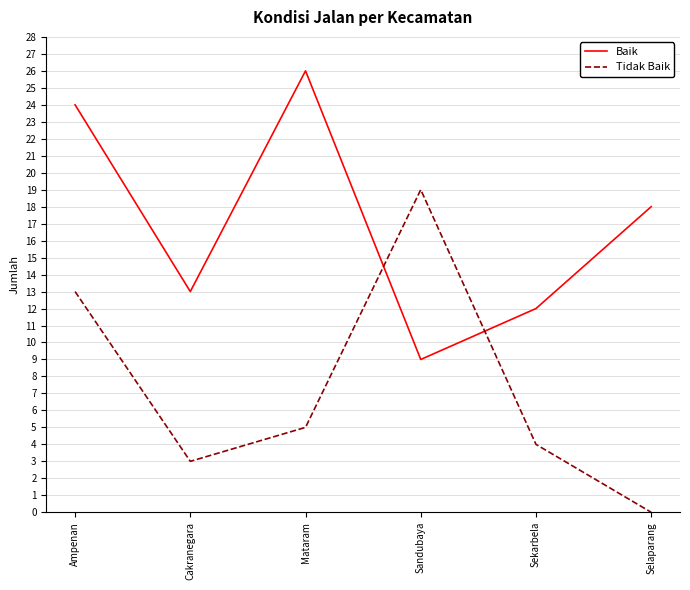

True or false: Baik has a value of 10 at Selaparang.

False